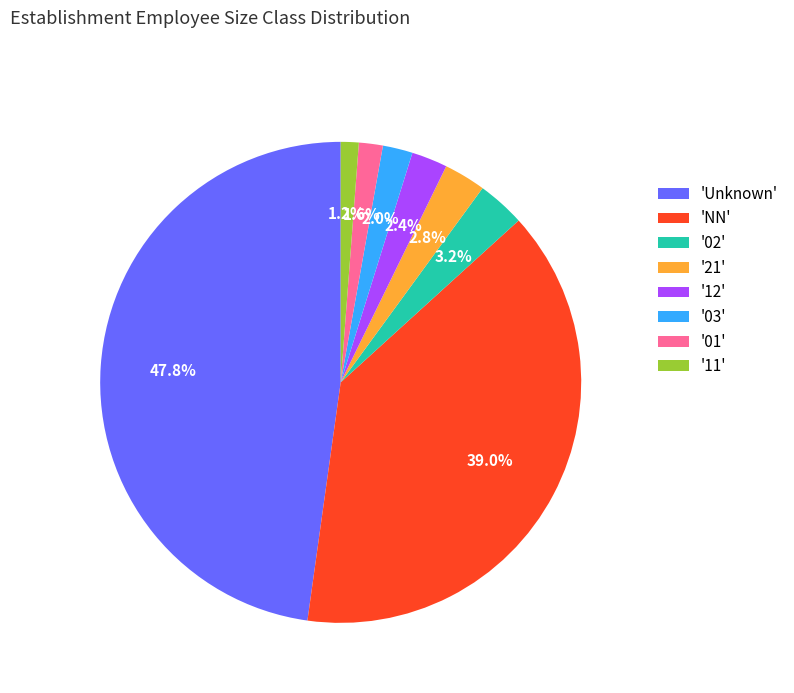

Which category has the biggest portion of the pie?

'Unknown'